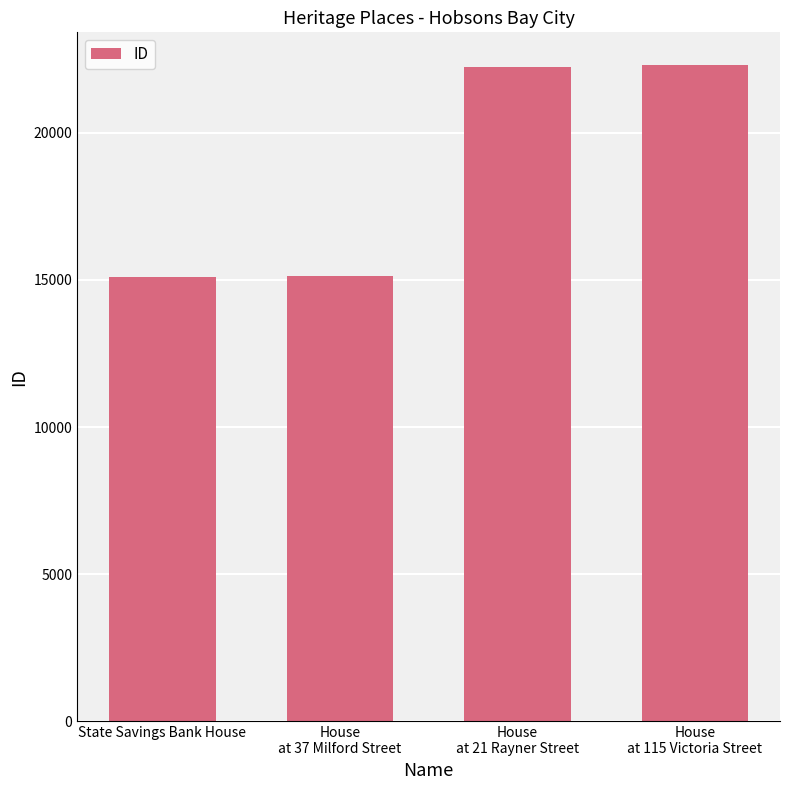

The value at State Savings Bank House is 25528. True or false?

False